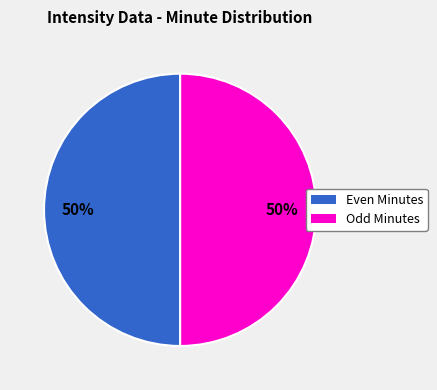

To the nearest percent, what is the average slice percentage?

50%